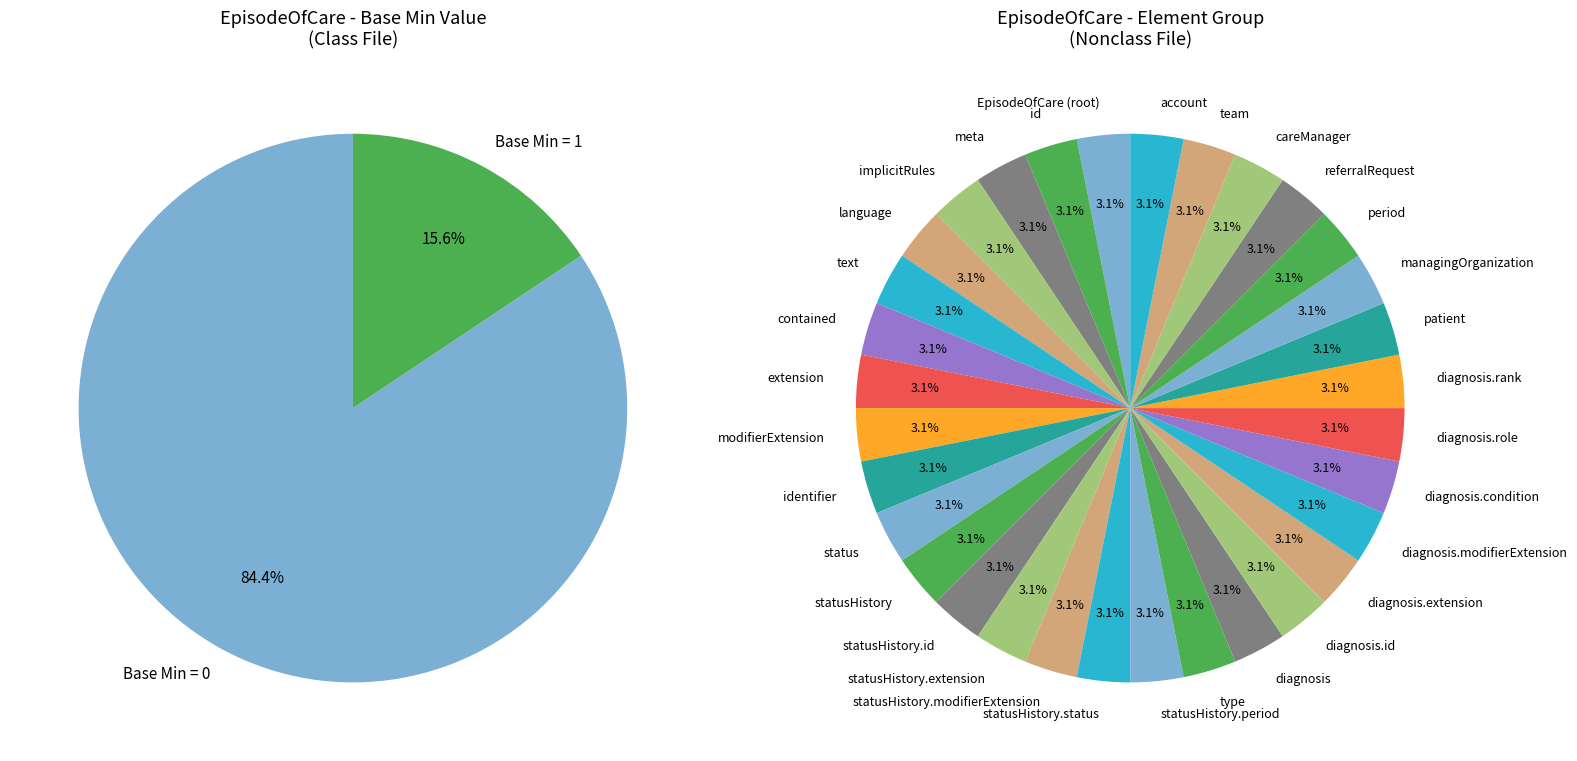

Count the number of slices in the pie.

32